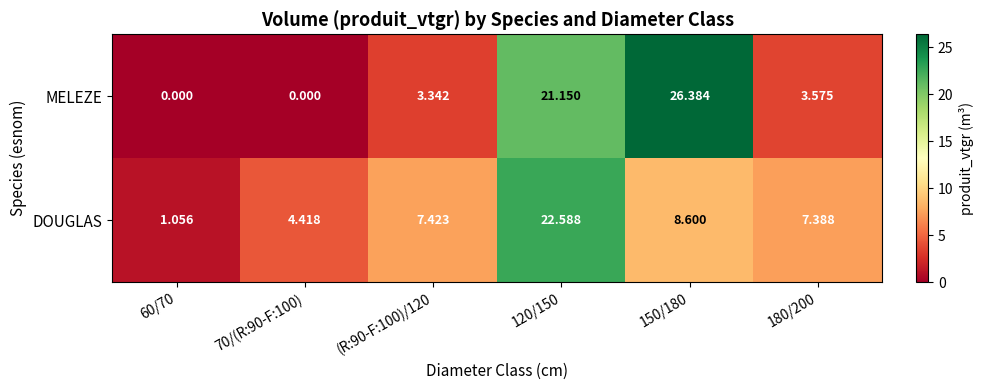

How many series are shown in this chart?

2